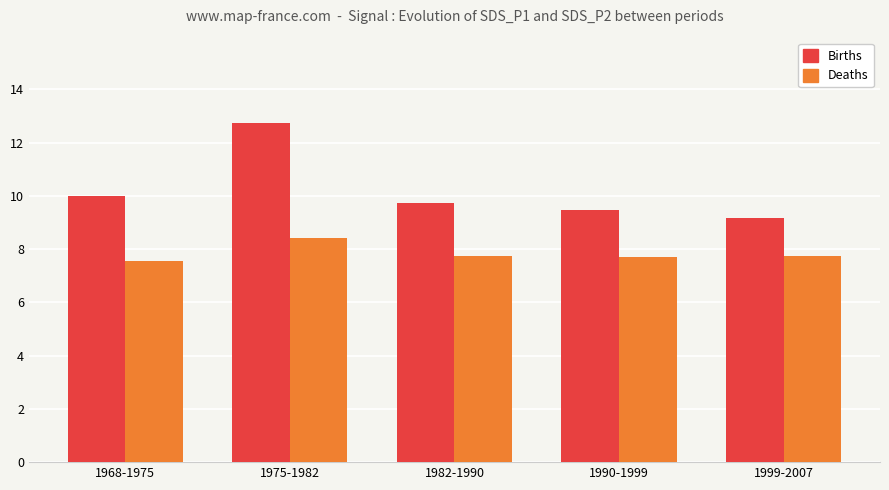

What is the sum of all Births values?

51.1